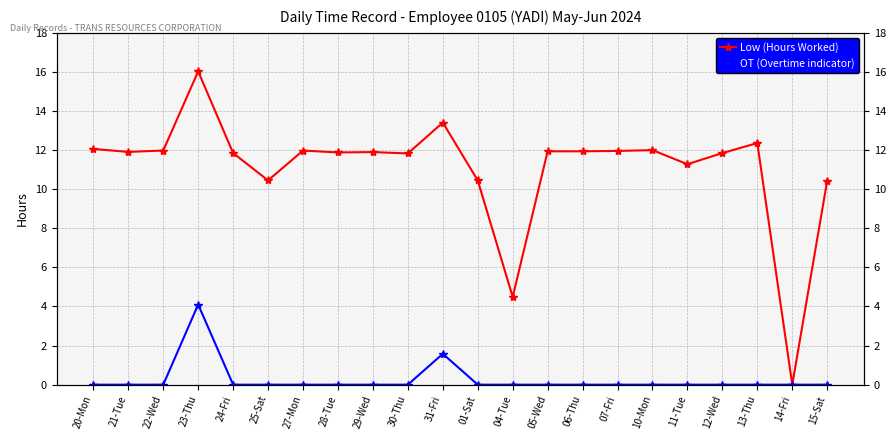

Rank the categories by Low (Hours Worked) value from lowest to highest.

14-Fri, 04-Tue, 15-Sat, 25-Sat, 01-Sat, 11-Tue, 30-Thu, 24-Fri, 12-Wed, 28-Tue, 29-Wed, 21-Tue, 05-Wed, 06-Thu, 07-Fri, 22-Wed, 27-Mon, 10-Mon, 20-Mon, 13-Thu, 31-Fri, 23-Thu